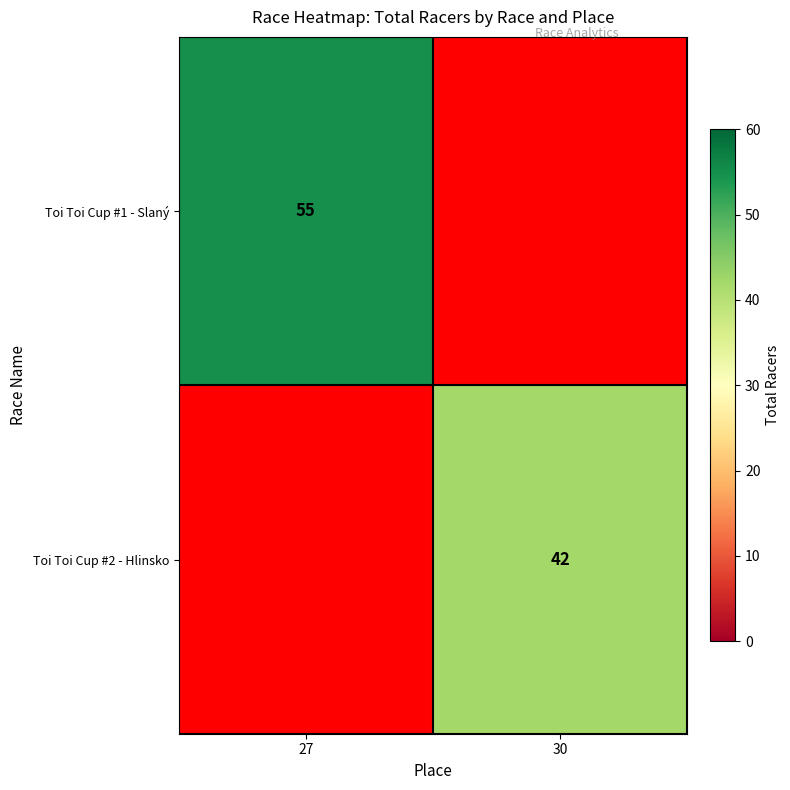

The Toi Toi Cup #1 - Slaný series shows 82 at 27. True or false?

False